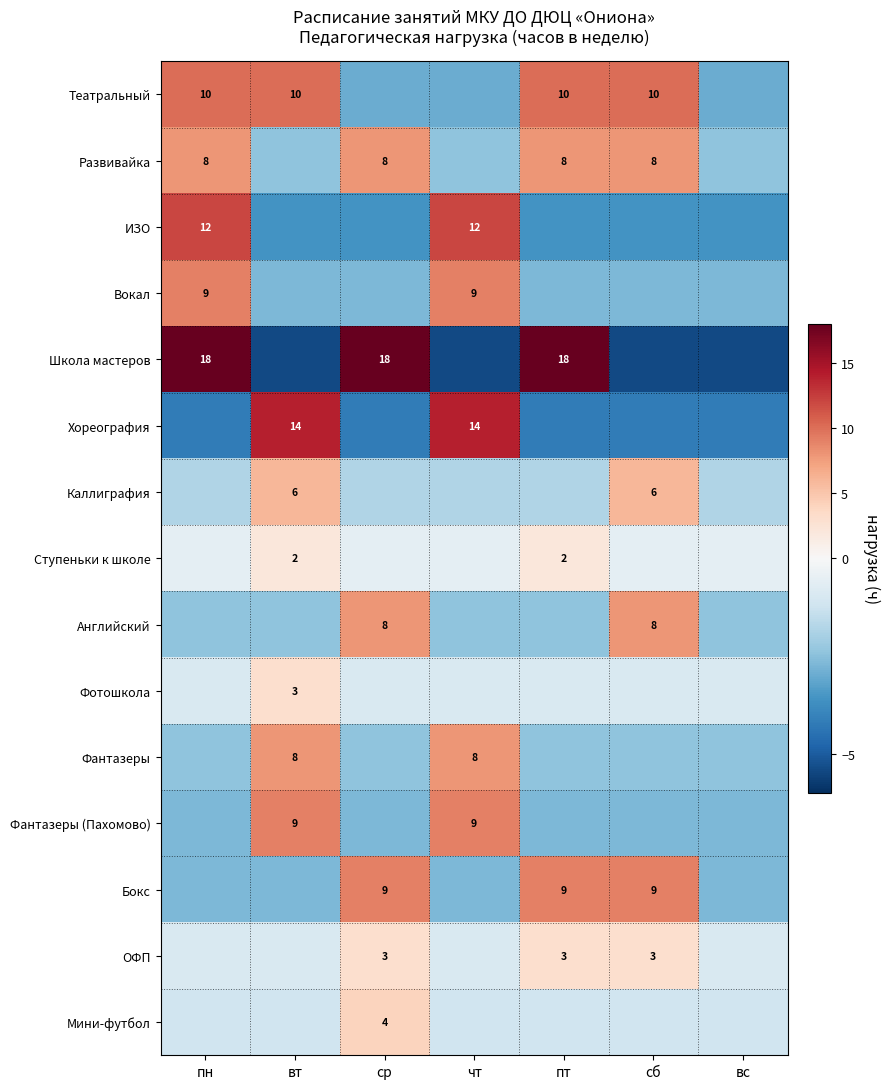

Which category has the lowest value in the Хореография series?

пн